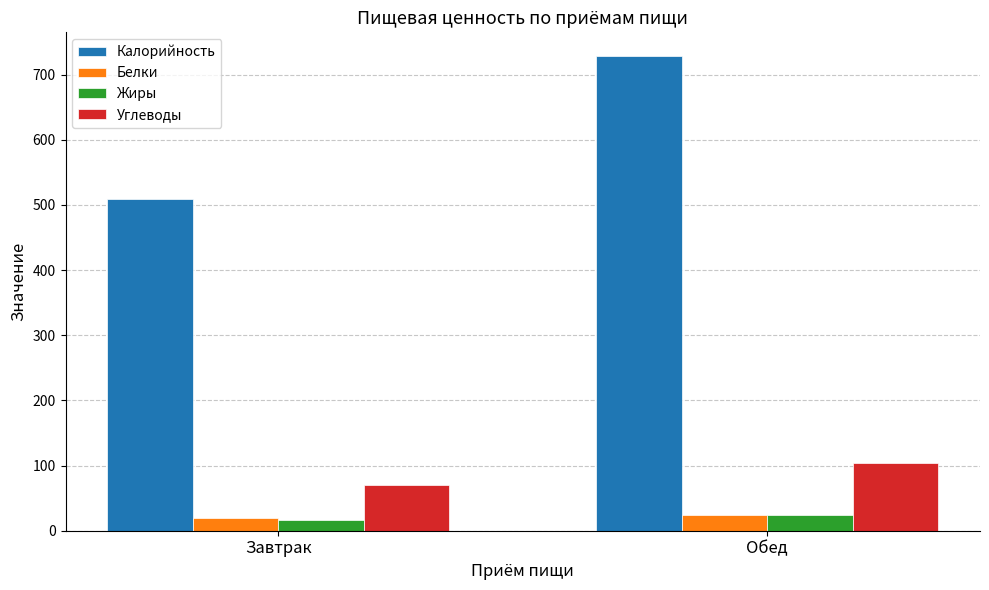

What is the label of the 1st bar from the left?

Завтрак